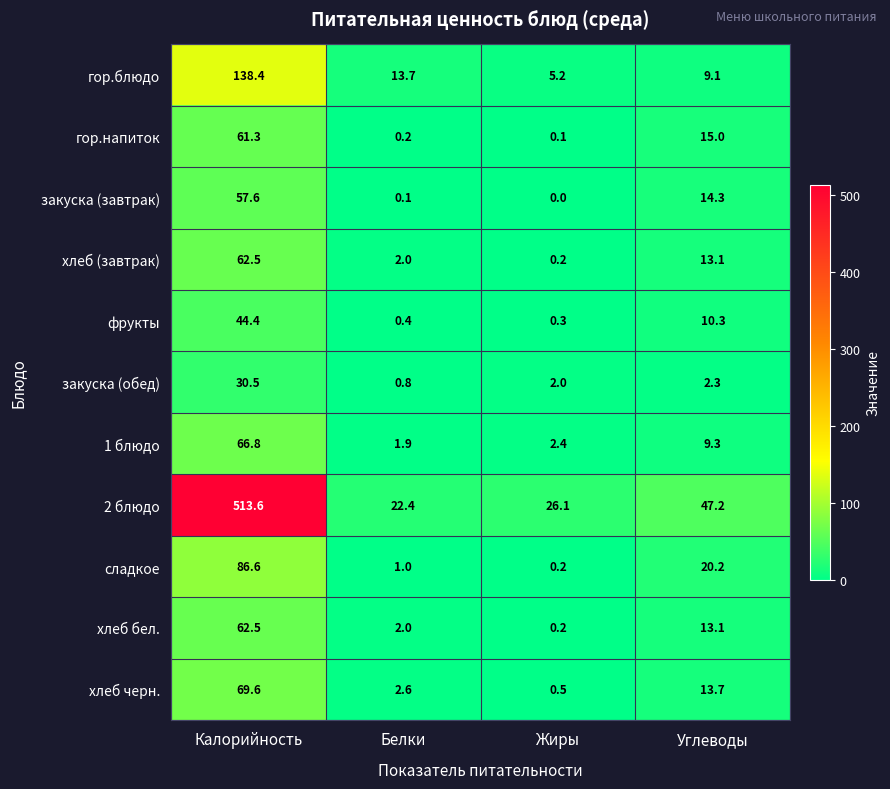

Between Калорийность and Жиры, which series saw the biggest shift?

2 блюдо